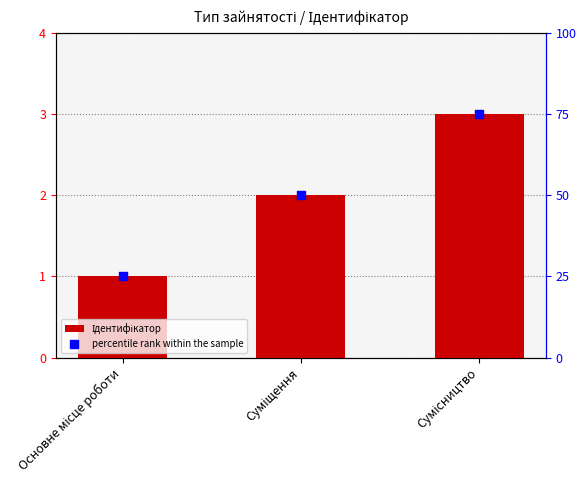

Is the value of Ідентифікатор at Сумісництво greater than the value of percentile rank within the sample at Суміщення?

No